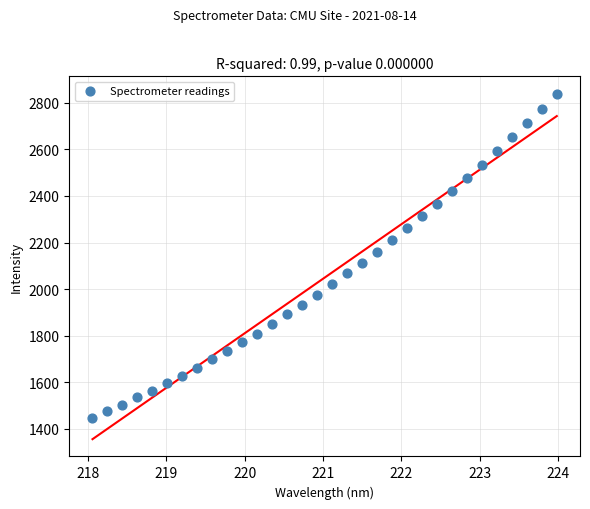

What is the range of Y values (max minus min)?

1392.2